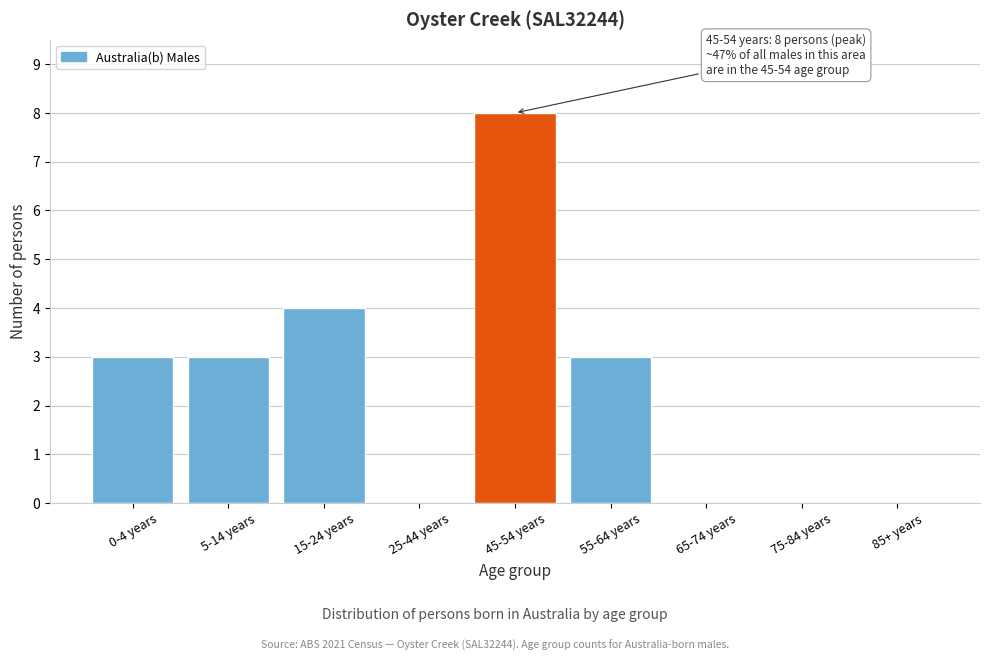

Reading right to left, list all the values displayed in this chart.

85+ years=0	75-84 years=0	65-74 years=0	55-64 years=3	45-54 years=8	25-44 years=0	15-24 years=4	5-14 years=3	0-4 years=3